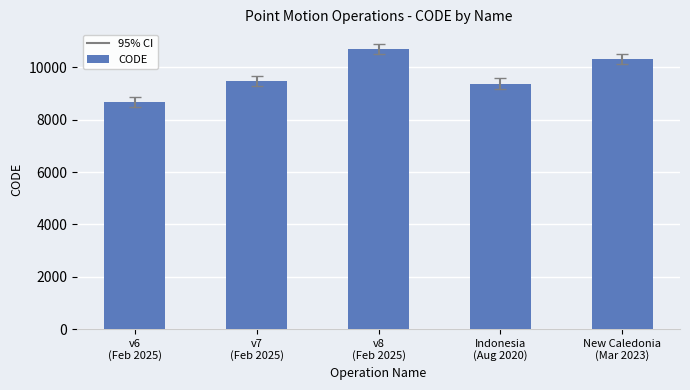

What is the difference between the values at New Caledonia
(Mar 2023) and v6
(Feb 2025)?

1647